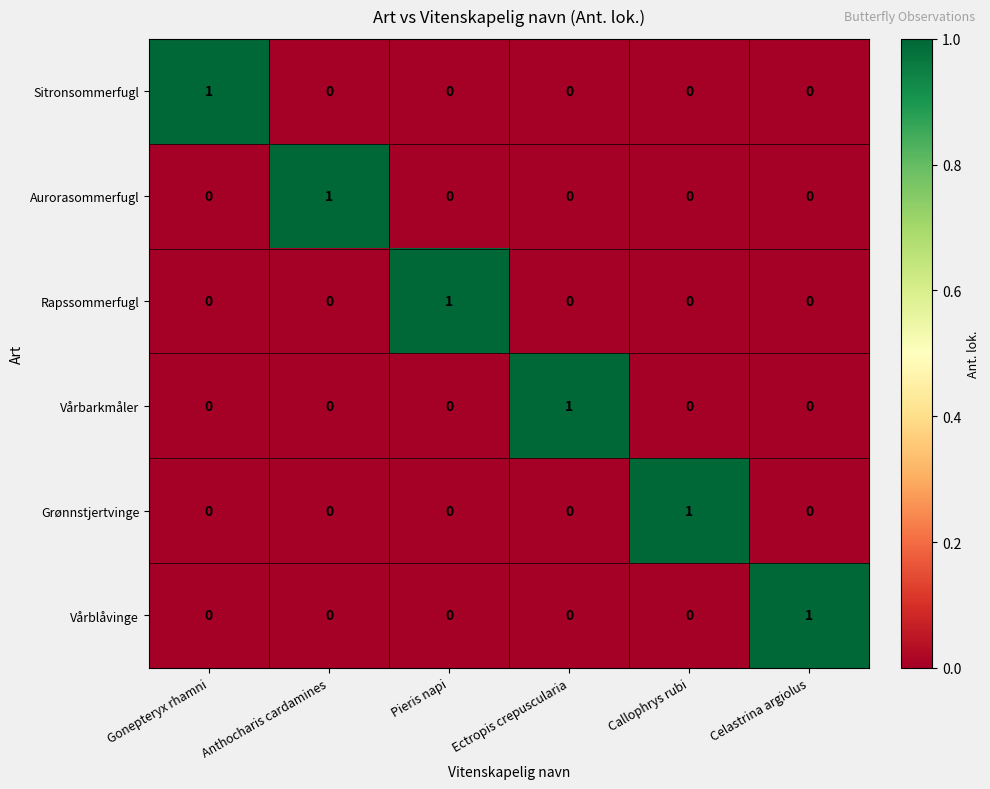

The Vårbarkmåler series shows 0 at Anthocharis cardamines. True or false?

True